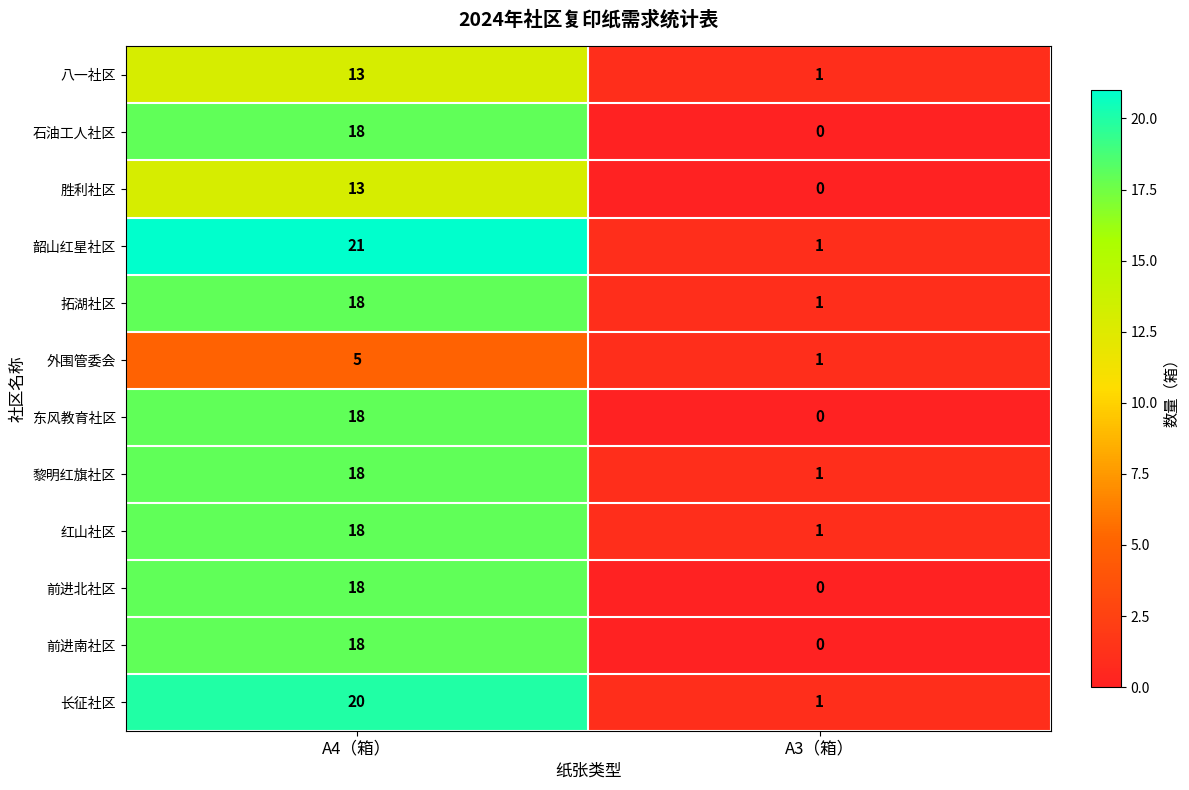

Count the number of categories in the chart.

2